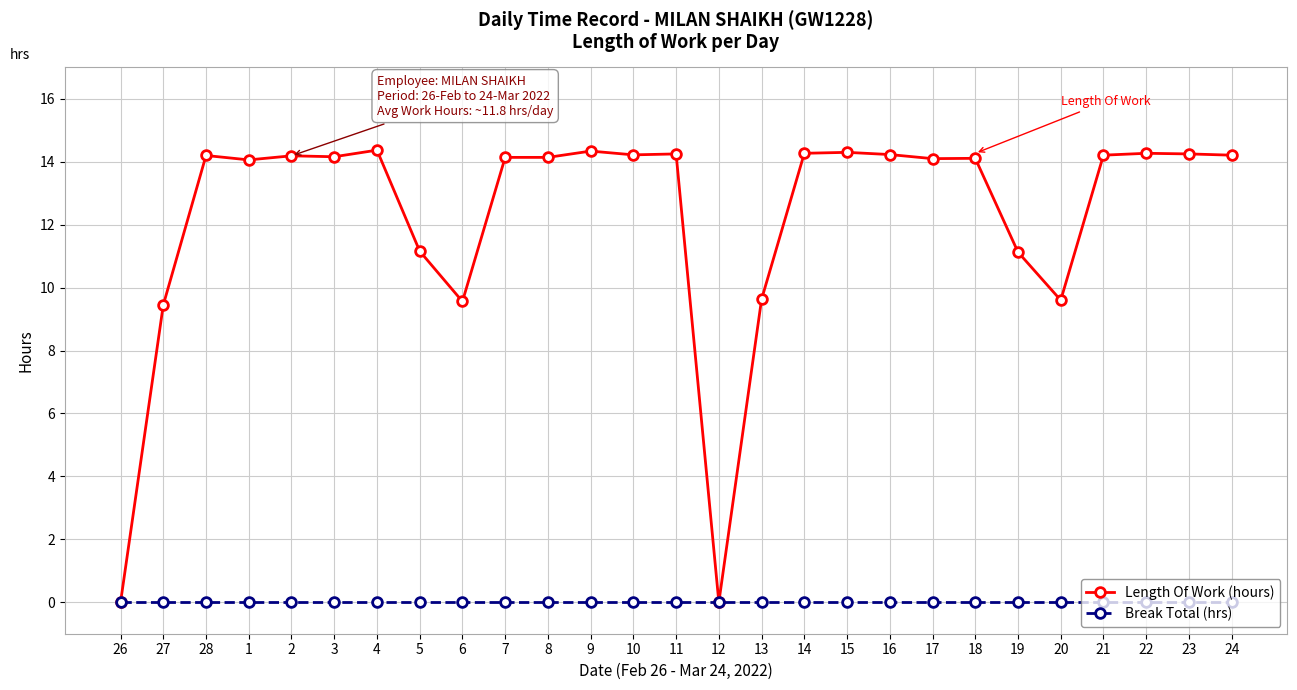

True or false: Length Of Work (hours) has more than 1 interior local peaks.

True